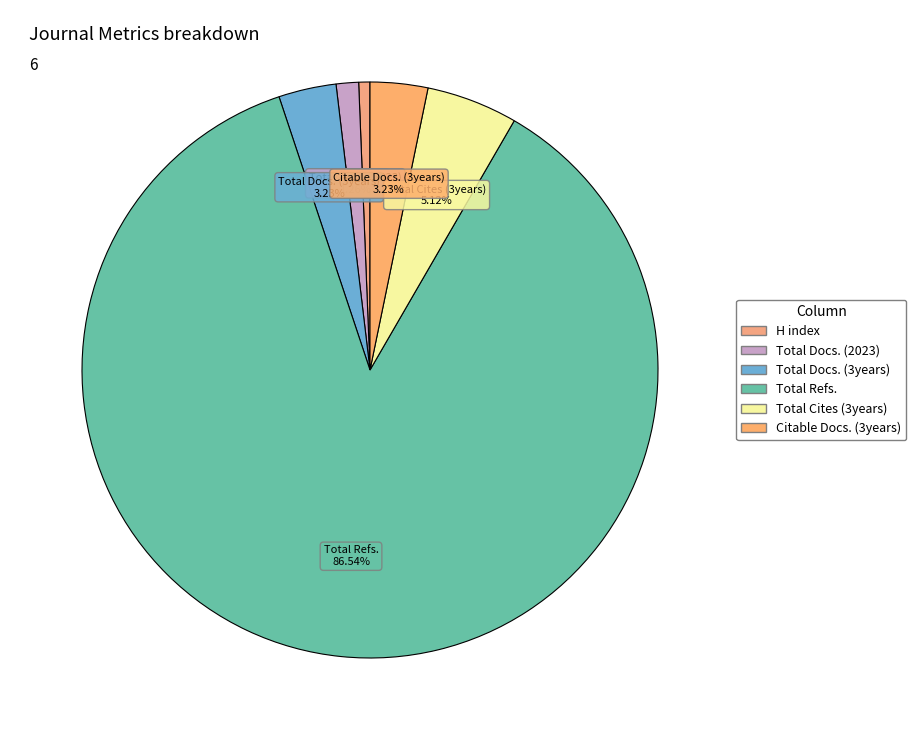

Between Total Docs. (2023) and Total Refs., which is larger?

Total Refs.